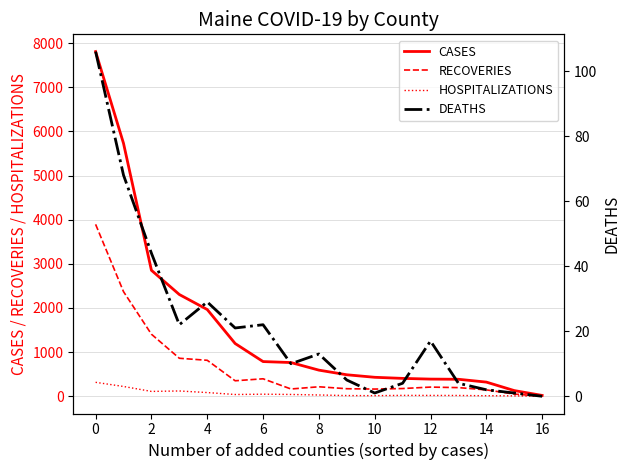

How many values in DEATHS are above zero?

16